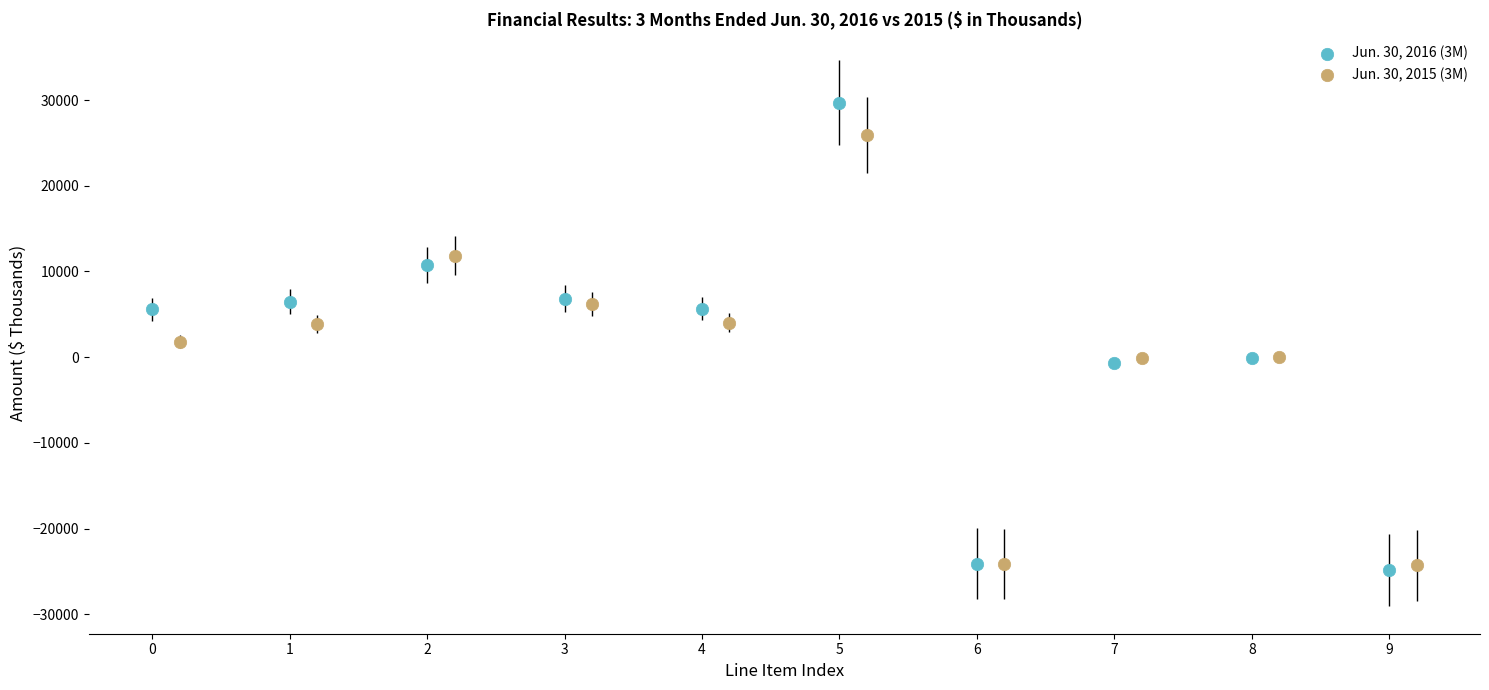

Which series reaches the maximum Y coordinate?

Jun. 30, 2016 (3M)